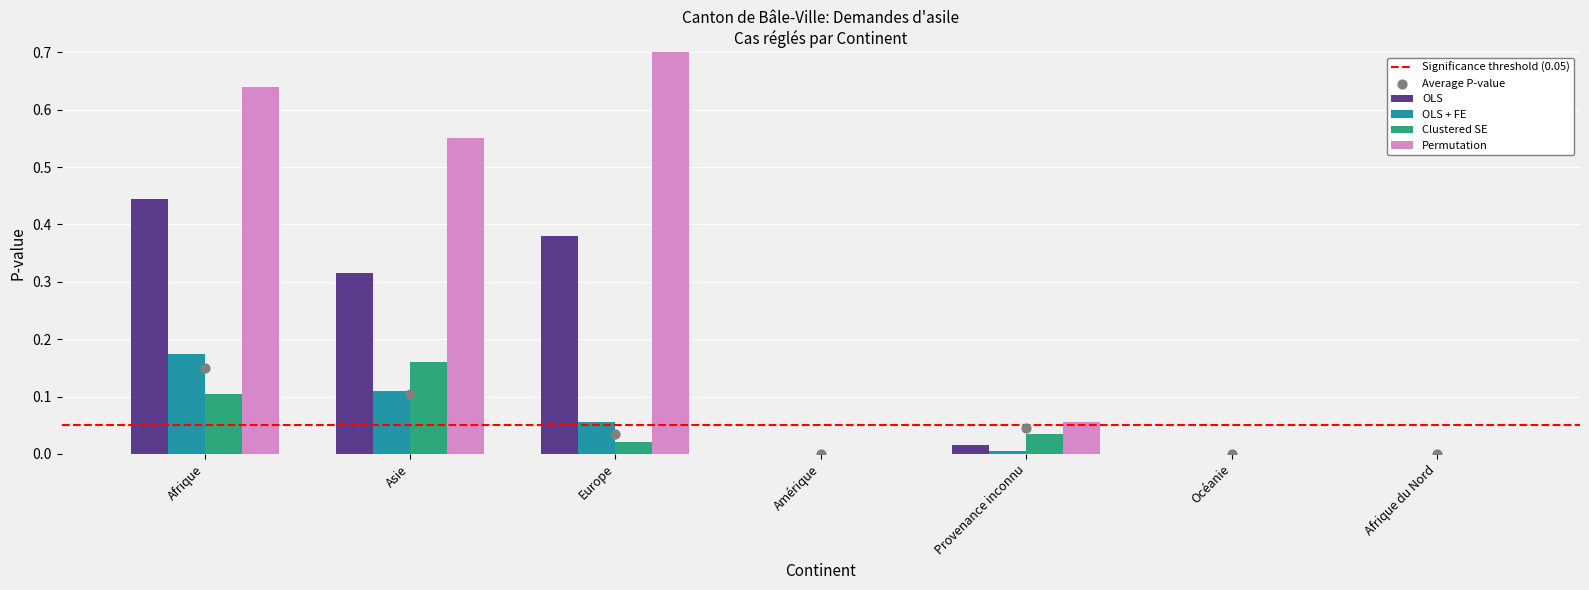

What are all the series names shown in the legend?

OLS, OLS + FE, Clustered SE, Permutation